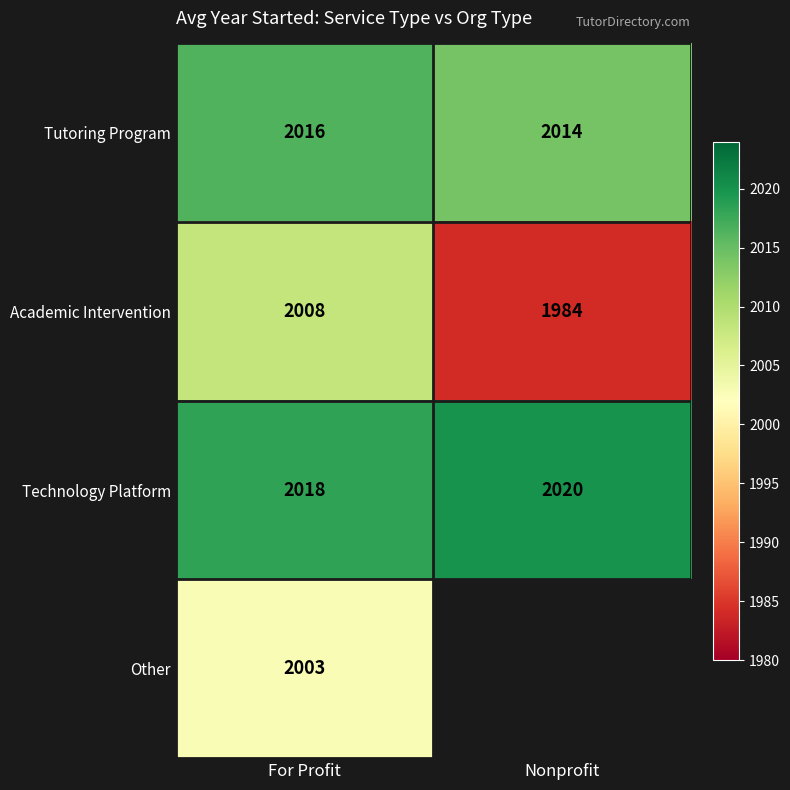

Rank the categories by Academic Intervention value from lowest to highest.

Nonprofit, For Profit